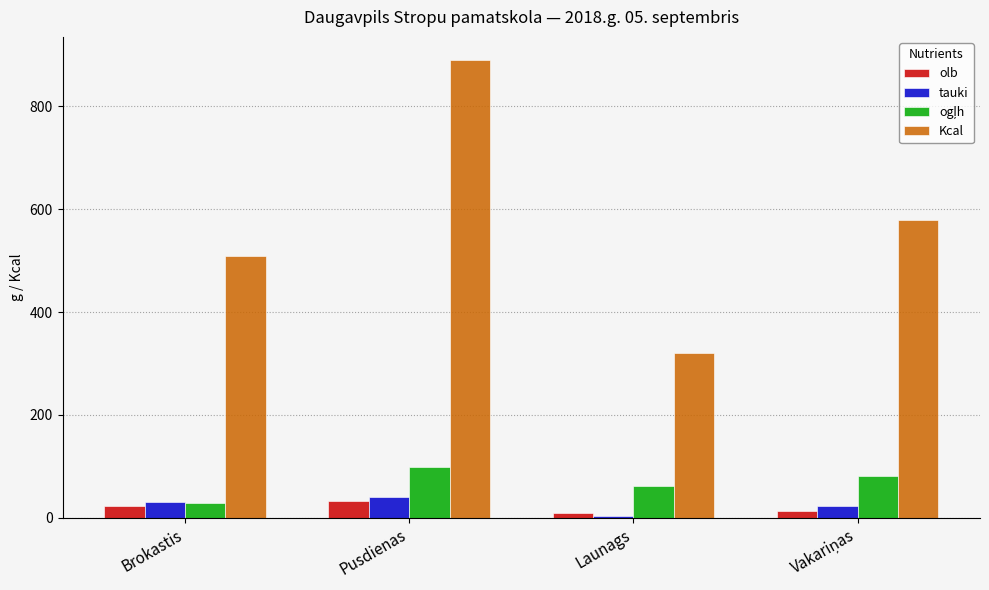

What is the greatest value displayed?

890.5